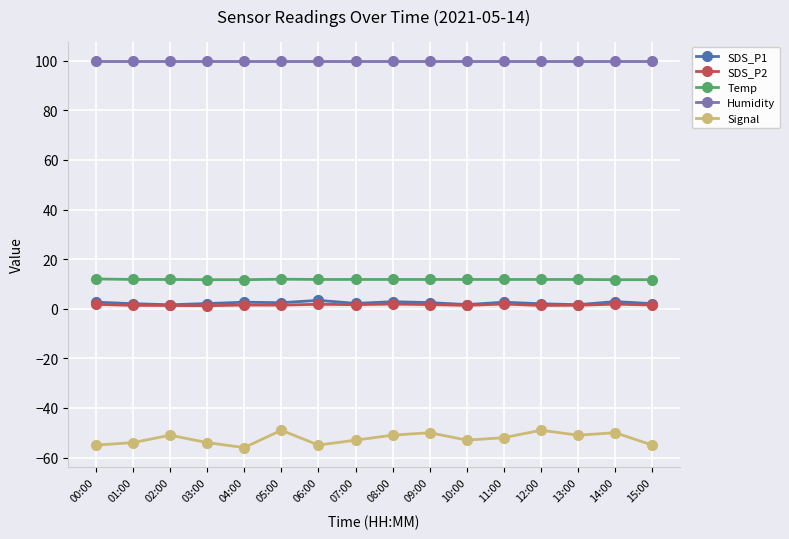

What are all the series names shown in the legend?

SDS_P1, SDS_P2, Temp, Humidity, Signal